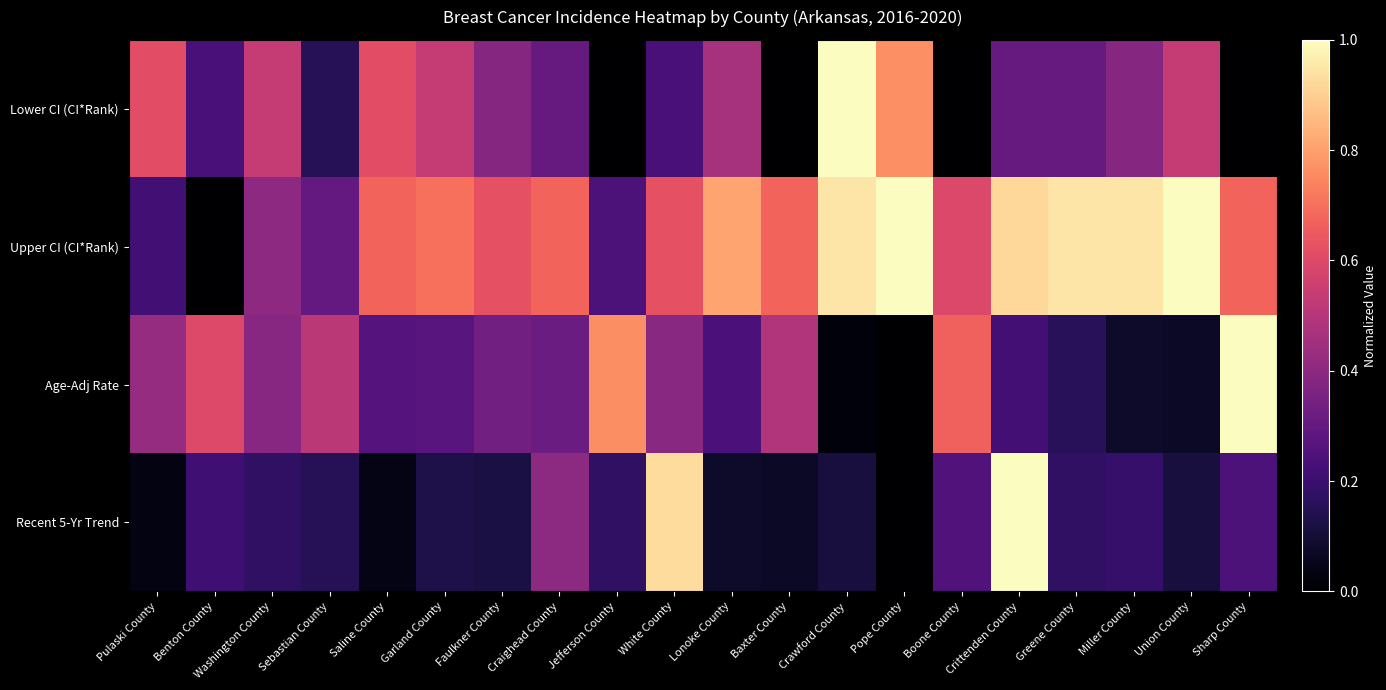

Reading right to left, extract all data points from this chart.

Lower CI (CI*Rank): Sharp County=0.0	Union County=0.5	Miller County=0.4	Greene County=0.3	Crittenden County=0.3	Boone County=0.0	Pope County=0.8	Crawford County=1.0	Baxter County=0.0	Lonoke County=0.5	White County=0.2	Jefferson County=0.0	Craighead County=0.3	Faulkner County=0.4	Garland County=0.5	Saline County=0.6	Sebastian County=0.2	Washington County=0.5	Benton County=0.2	Pulaski County=0.6
Upper CI (CI*Rank): Sharp County=0.7	Union County=1.0	Miller County=0.9	Greene County=0.9	Crittenden County=0.9	Boone County=0.6	Pope County=1.0	Crawford County=0.9	Baxter County=0.7	Lonoke County=0.8	White County=0.6	Jefferson County=0.2	Craighead County=0.7	Faulkner County=0.6	Garland County=0.7	Saline County=0.7	Sebastian County=0.3	Washington County=0.4	Benton County=0.0	Pulaski County=0.2
Age-Adj Rate: Sharp County=1.0	Union County=0.1	Miller County=0.1	Greene County=0.2	Crittenden County=0.2	Boone County=0.7	Pope County=0.0	Crawford County=0.0	Baxter County=0.5	Lonoke County=0.2	White County=0.4	Jefferson County=0.8	Craighead County=0.3	Faulkner County=0.3	Garland County=0.3	Saline County=0.3	Sebastian County=0.5	Washington County=0.4	Benton County=0.6	Pulaski County=0.4
Recent 5-Yr Trend: Sharp County=0.2	Union County=0.1	Miller County=0.2	Greene County=0.2	Crittenden County=1.0	Boone County=0.3	Pope County=0.0	Crawford County=0.1	Baxter County=0.1	Lonoke County=0.1	White County=0.9	Jefferson County=0.2	Craighead County=0.4	Faulkner County=0.1	Garland County=0.1	Saline County=0.0	Sebastian County=0.2	Washington County=0.2	Benton County=0.2	Pulaski County=0.0